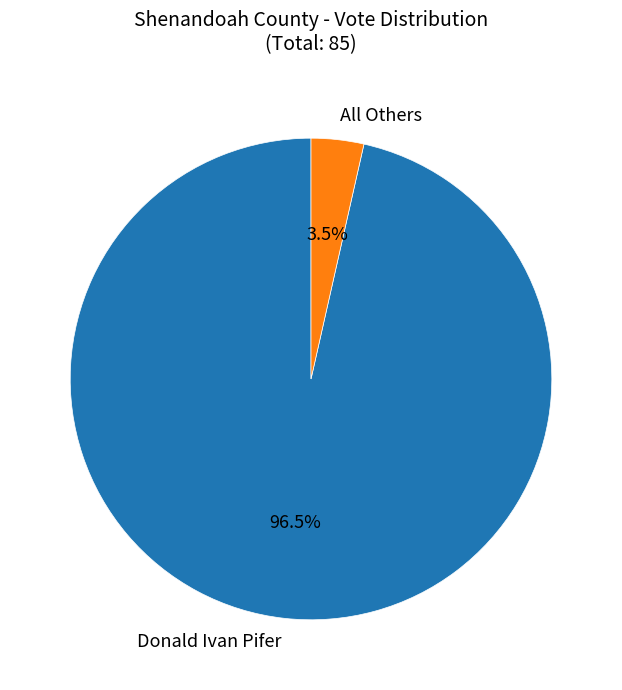

What portion of the pie excludes Donald Ivan Pifer?

3.5%